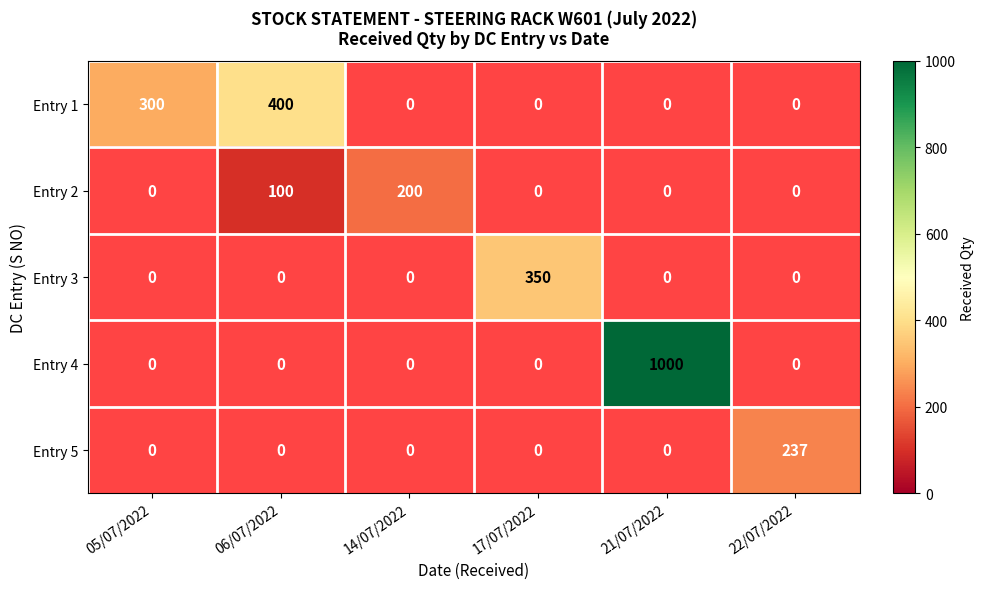

At how many categories does at least one series exceed 316?

3